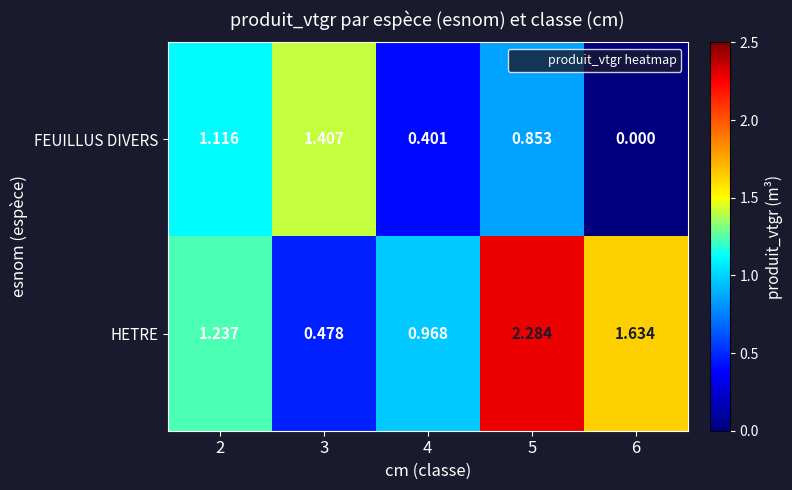

Rank the series by their maximum value, from lowest to highest.

FEUILLUS DIVERS, HETRE